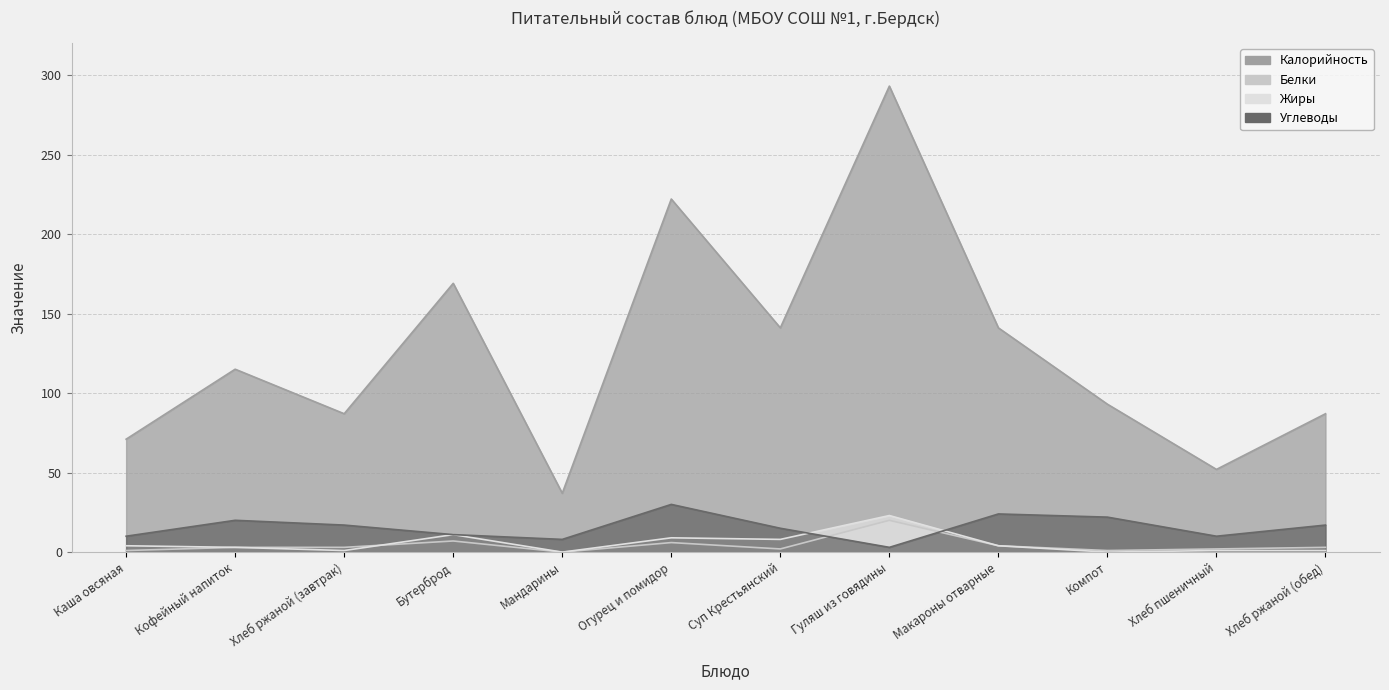

True or false: Калорийность and Углеводы intersect in this chart.

False